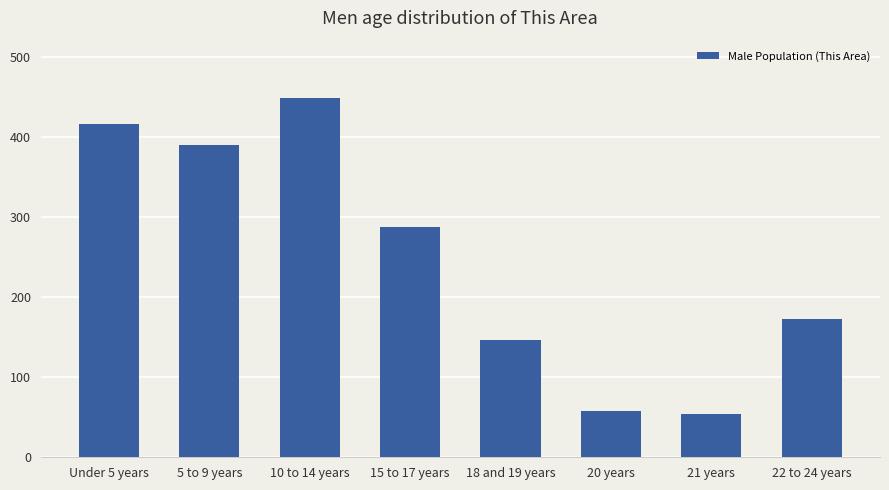

What is the label of the 6th bar from the left?

20 years